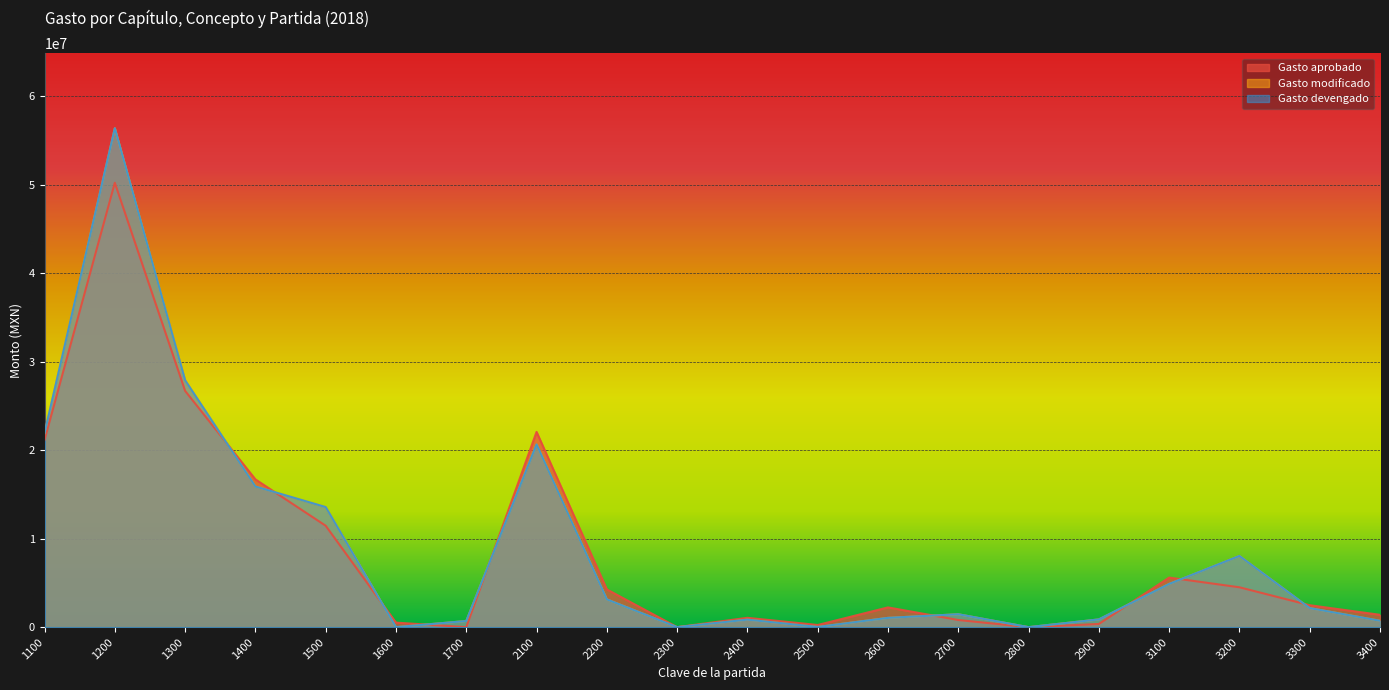

How many values in the Gasto modificado series exceed 2153593?

9